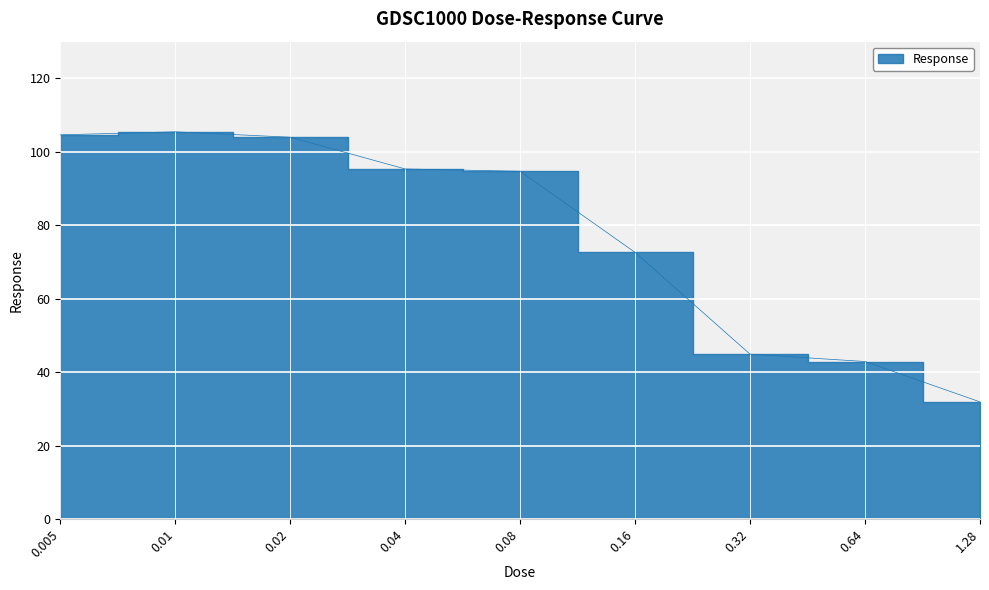

Between 0.005 and 0.08, which is larger?

0.005